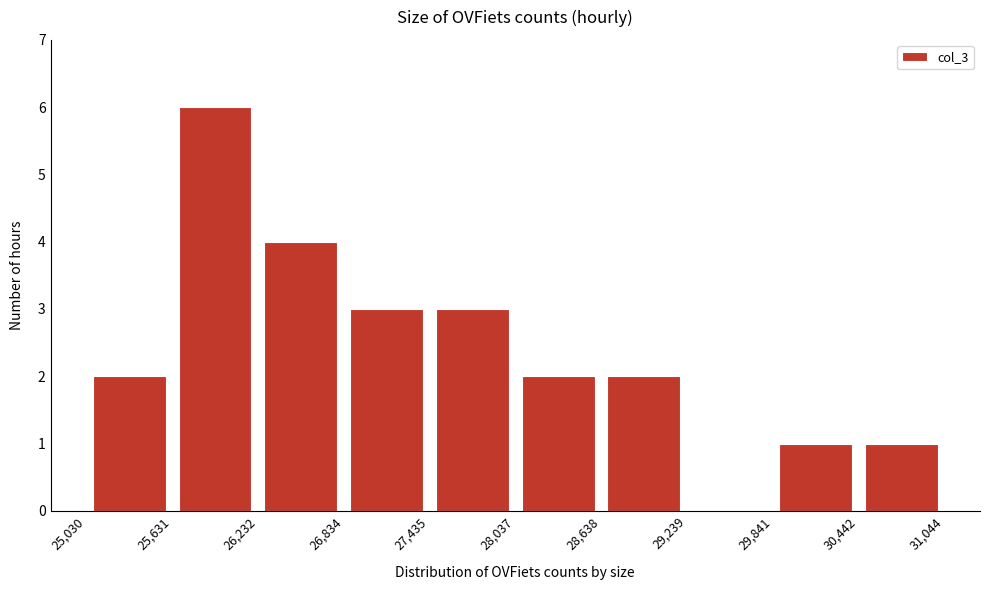

Which range on the x-axis has the tallest bar?

25,631 to 26,232